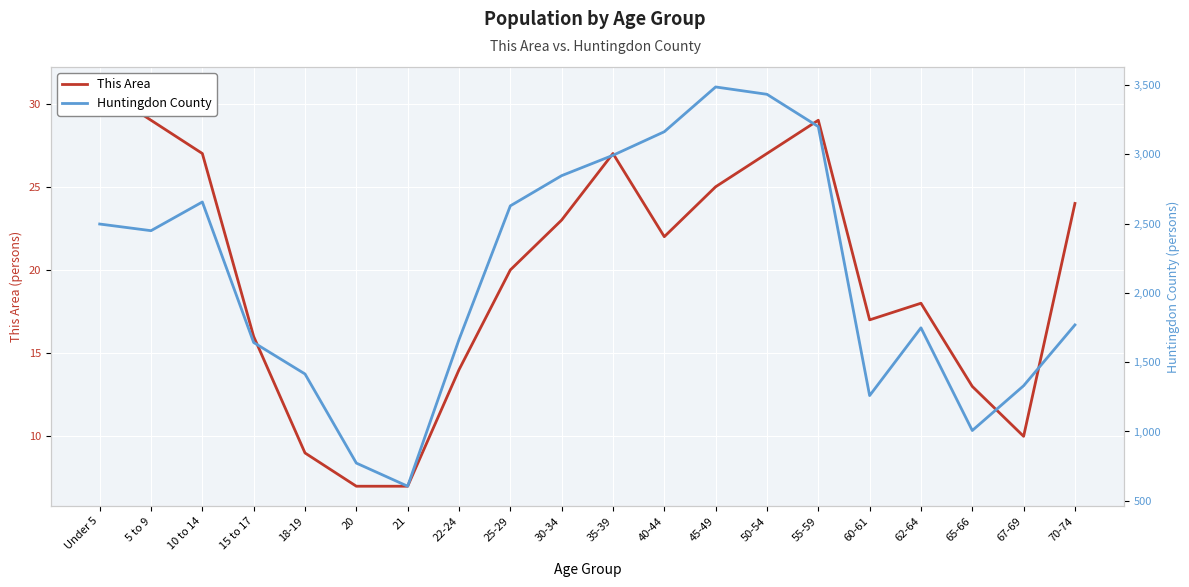

At how many categories does at least one series exceed 9?

20